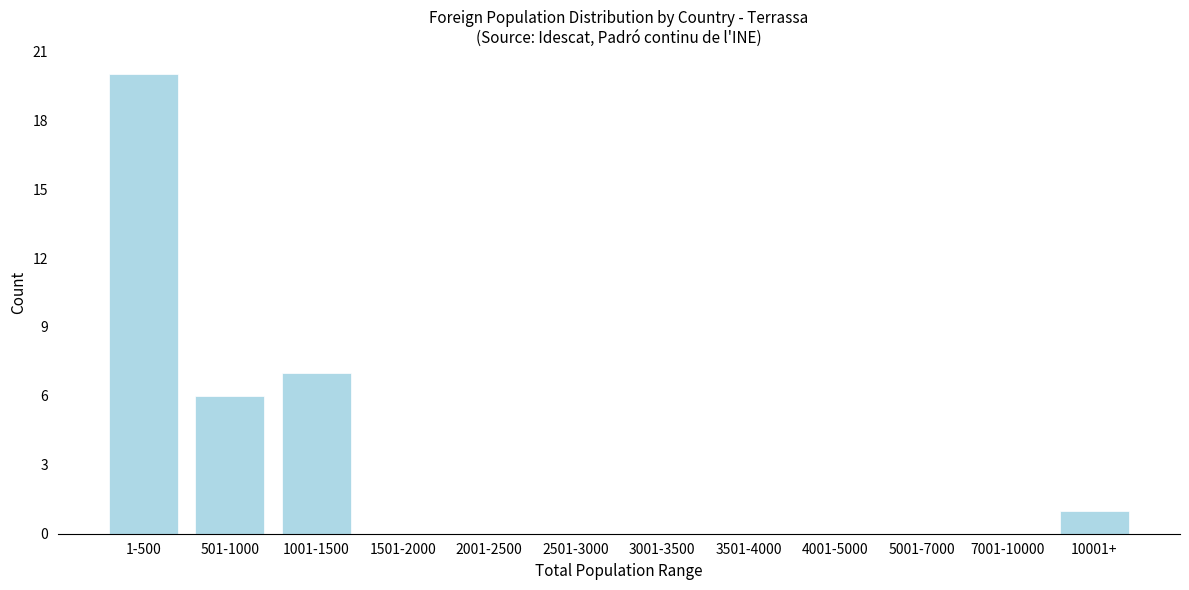

Reading right to left, extract all data points from this chart.

10001+=1	7001-10000=0	5001-7000=0	4001-5000=0	3501-4000=0	3001-3500=0	2501-3000=0	2001-2500=0	1501-2000=0	1001-1500=7	501-1000=6	1-500=20